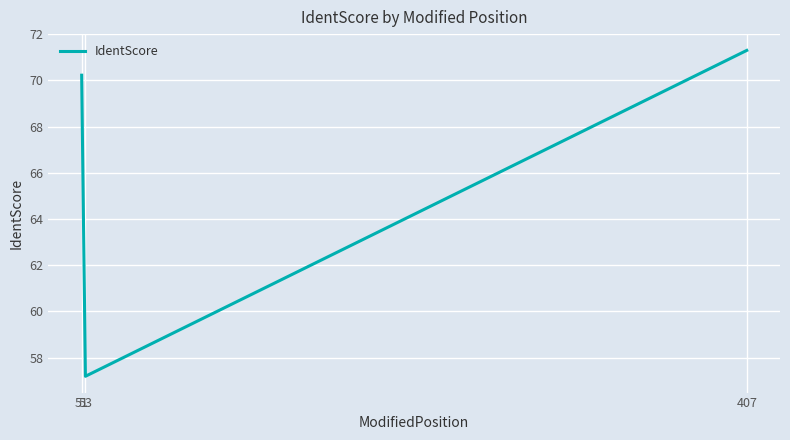

What is the average value?

66.2